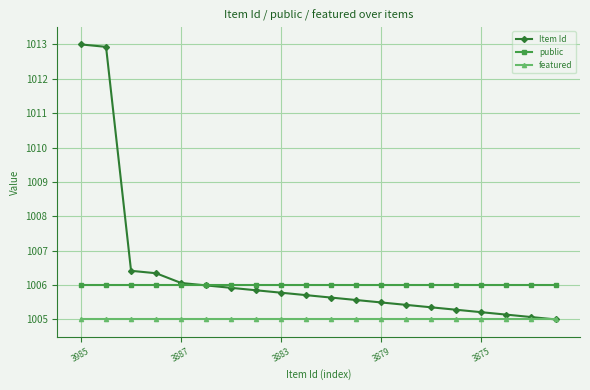

Rank the series by their average value, from highest to lowest.

Item Id, public, featured